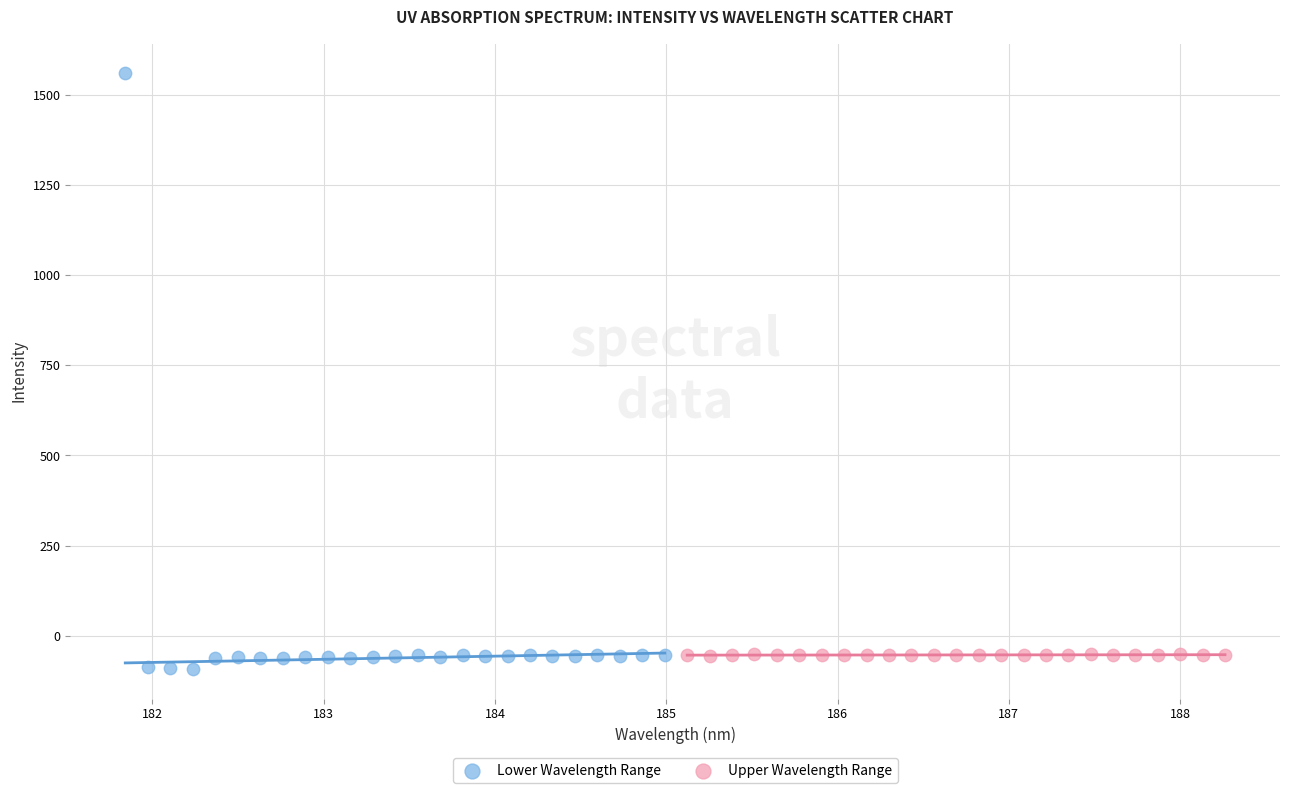

Which series has the widest spread of Y values?

Lower Wavelength Range